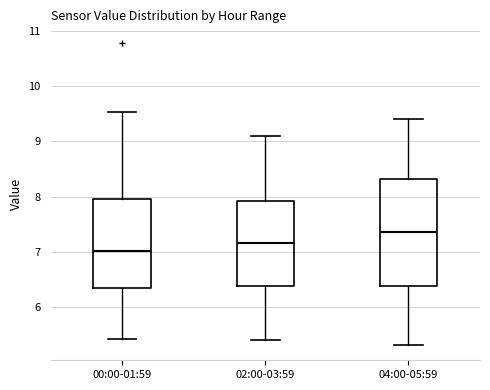

Reading left to right, read every box against the y-axis: the position of its median line, the range the box covers, and the ends of its whiskers. The values are not printed on the chart, so give them approximately, as read against the axis.

00:00-01:59: median 7.0, box 6.3 to 7.9, whiskers 5.4 to 9.5
02:00-03:59: median 7.2, box 6.4 to 7.9, whiskers 5.4 to 9.1
04:00-05:59: median 7.4, box 6.4 to 8.3, whiskers 5.3 to 9.4